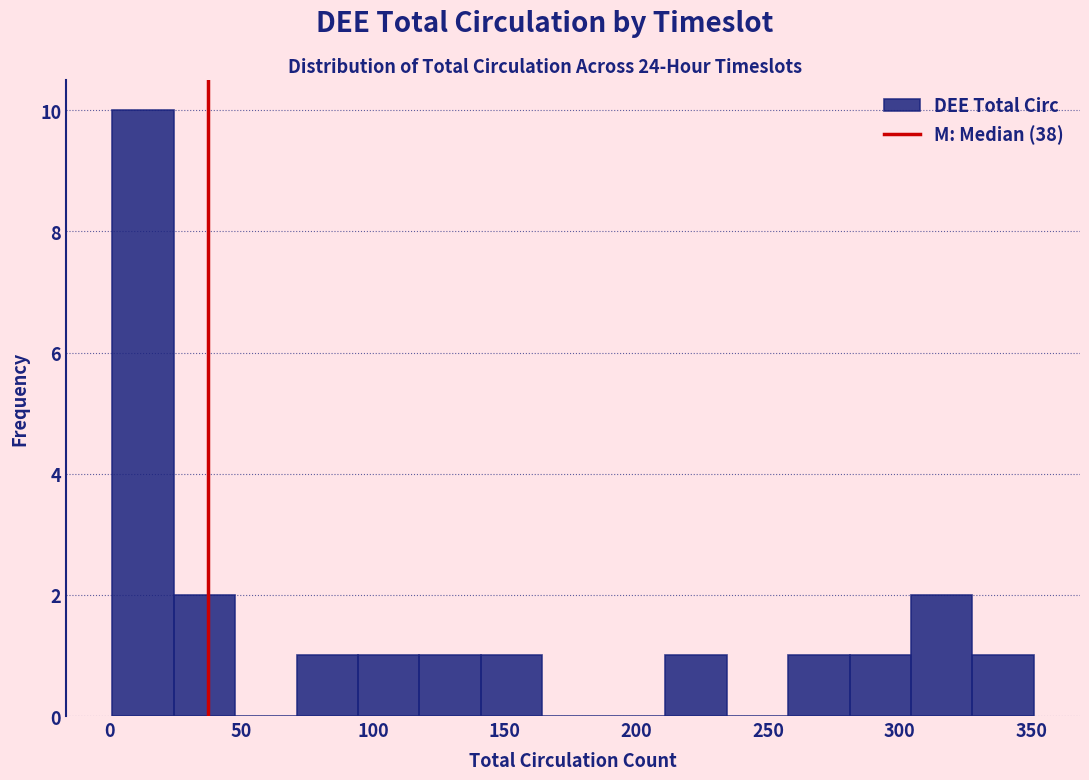

Reading left to right, list every bar in this chart as the range it spans on the x-axis followed by its height. Neither the bar edges nor the heights are printed on the chart, so give them approximately, as read against the axes.

0 to 25: 10
25 to 50: 2
50 to 70: 0
70 to 95: 1
95 to 120: 1
120 to 140: 1
140 to 165: 1
165 to 190: 0
190 to 210: 0
210 to 235: 1
235 to 260: 0
260 to 280: 1
280 to 305: 1
305 to 330: 2
330 to 350: 1